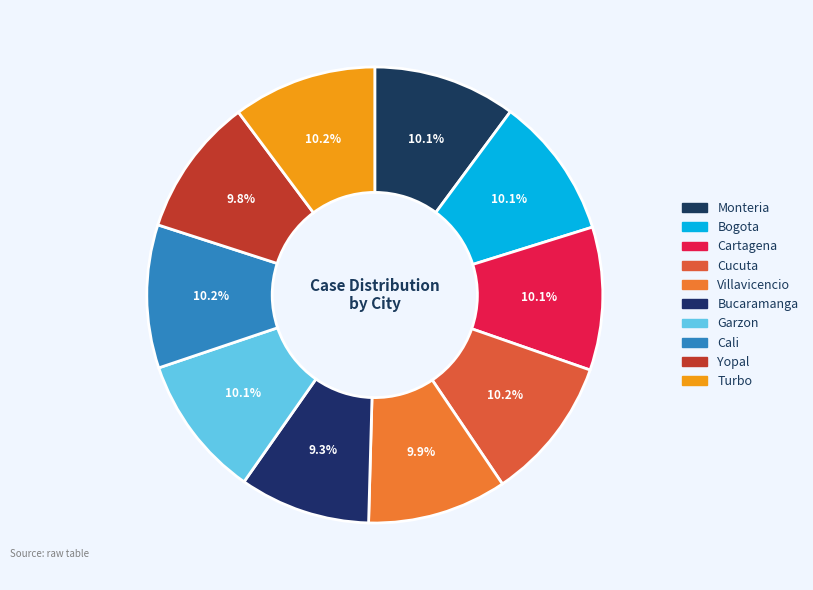

What is the largest slice in the pie chart?

Cucuta